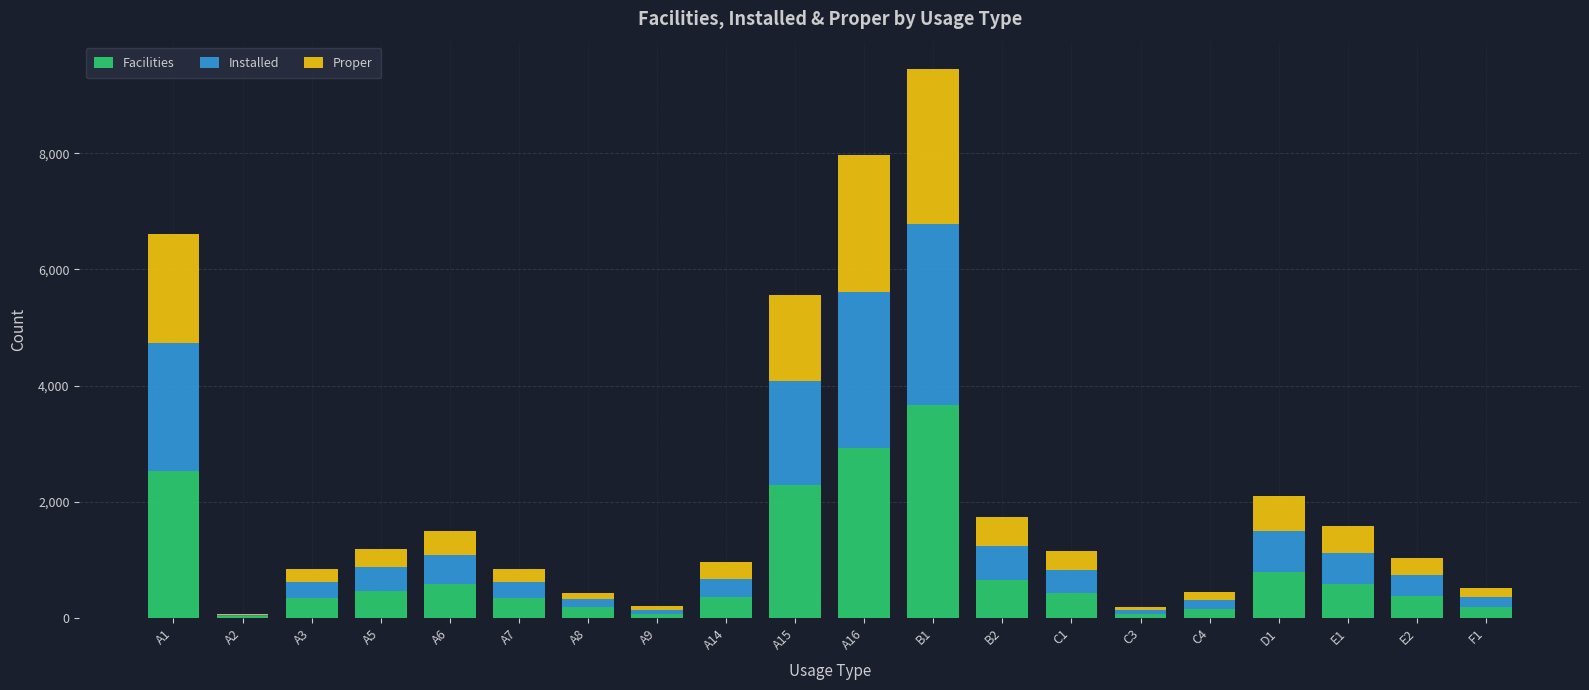

At which label does Facilities reach its peak?

B1